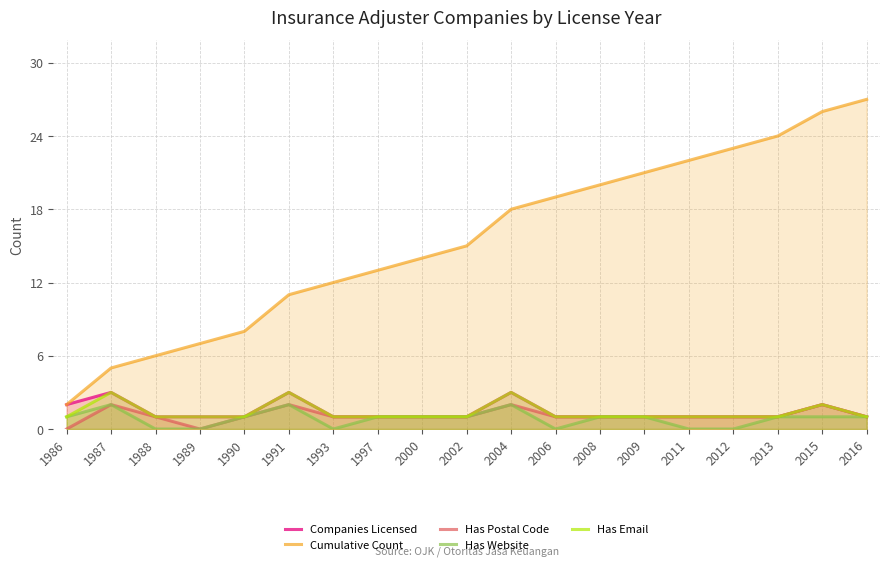

True or false: Has Website has more than 2 interior local peaks.

True